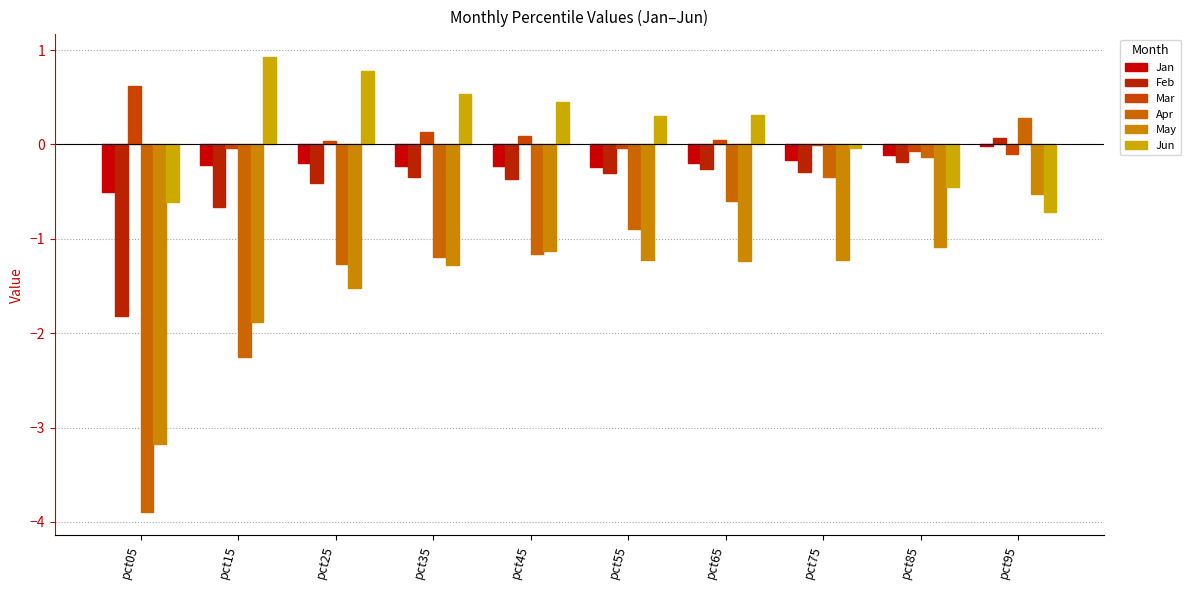

Is it true that Mar equals -0.1 at pct95?

True